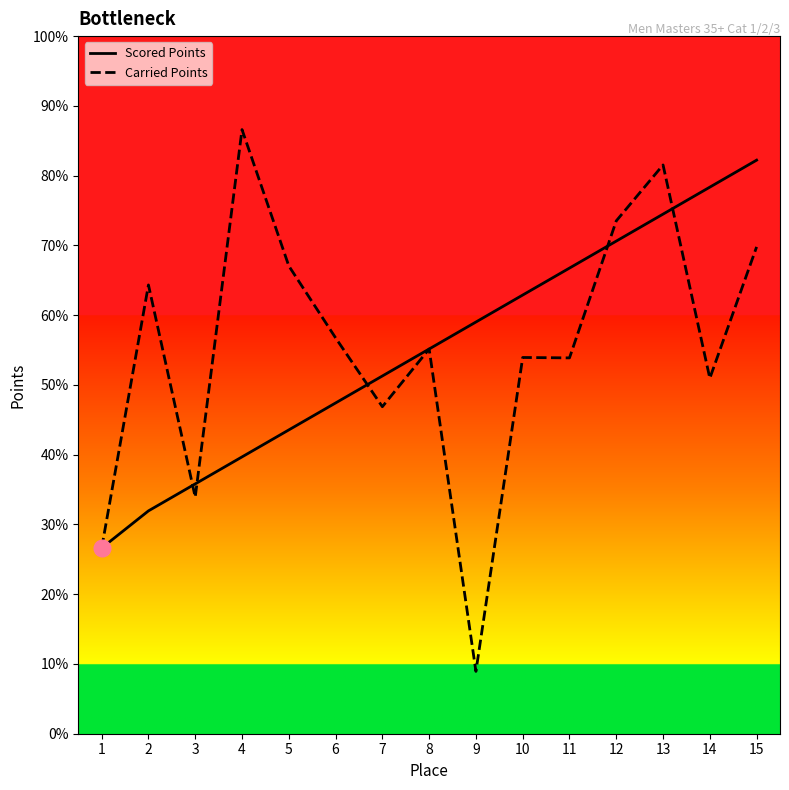

Read the Carried Points value at 7.

384.9